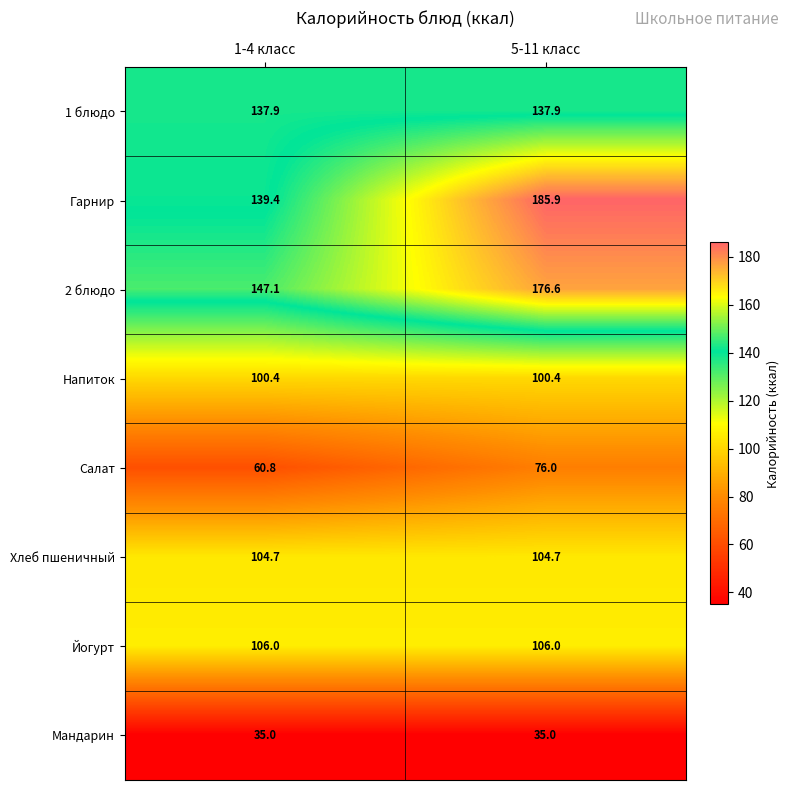

Reading left to right, what are all the values shown in this chart?

1 блюдо: 137.9	137.9
Гарнир: 139.4	185.9
2 блюдо: 147.1	176.6
Напиток: 100.4	100.4
Салат: 60.8	76.0
Хлеб пшеничный: 104.7	104.7
Йогурт: 106.0	106.0
Мандарин: 35.0	35.0